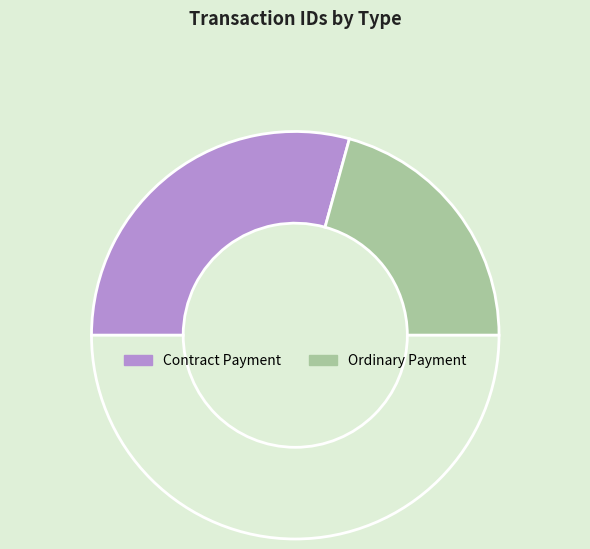

Does any single category account for the majority?

Yes